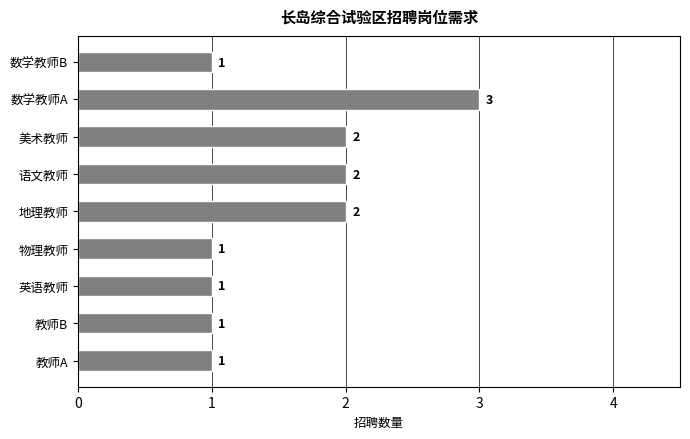

What is the smallest value displayed?

1